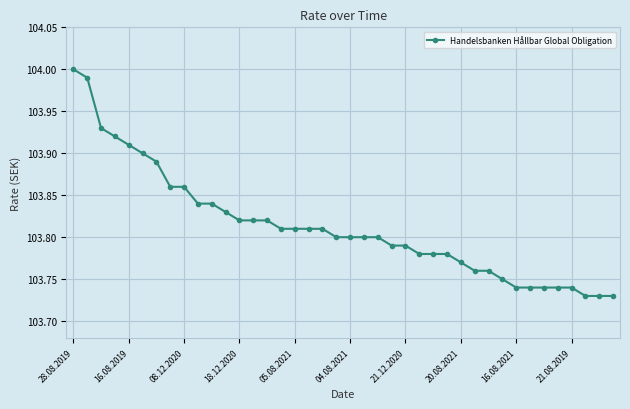

What is the difference between the second highest and second lowest values?

0.3